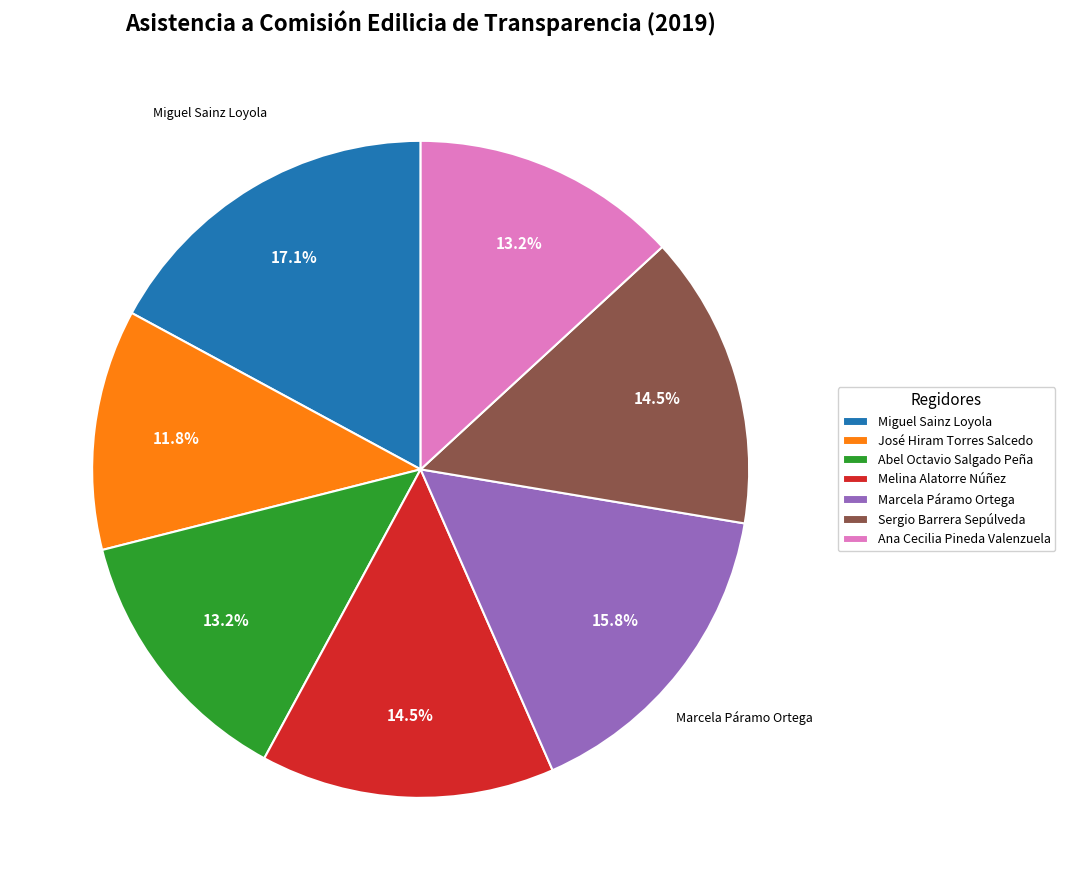

What percentage is NOT represented by José Hiram Torres Salcedo?

88.2%